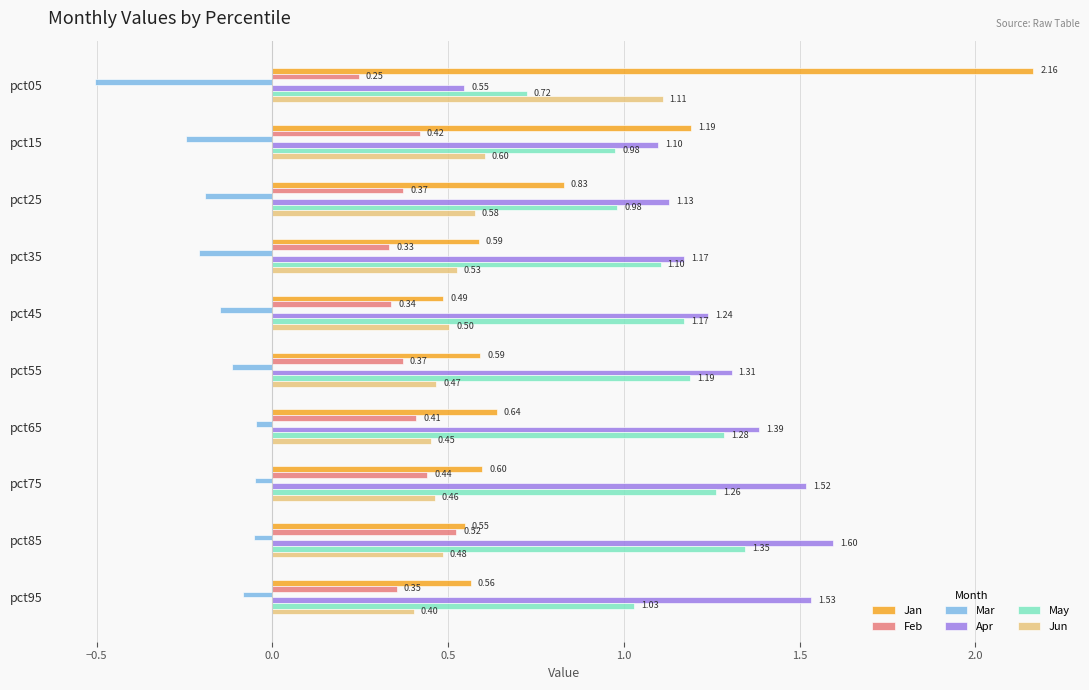

List the labels in order of Apr value, largest first.

pct85, pct95, pct75, pct65, pct55, pct45, pct35, pct25, pct15, pct05